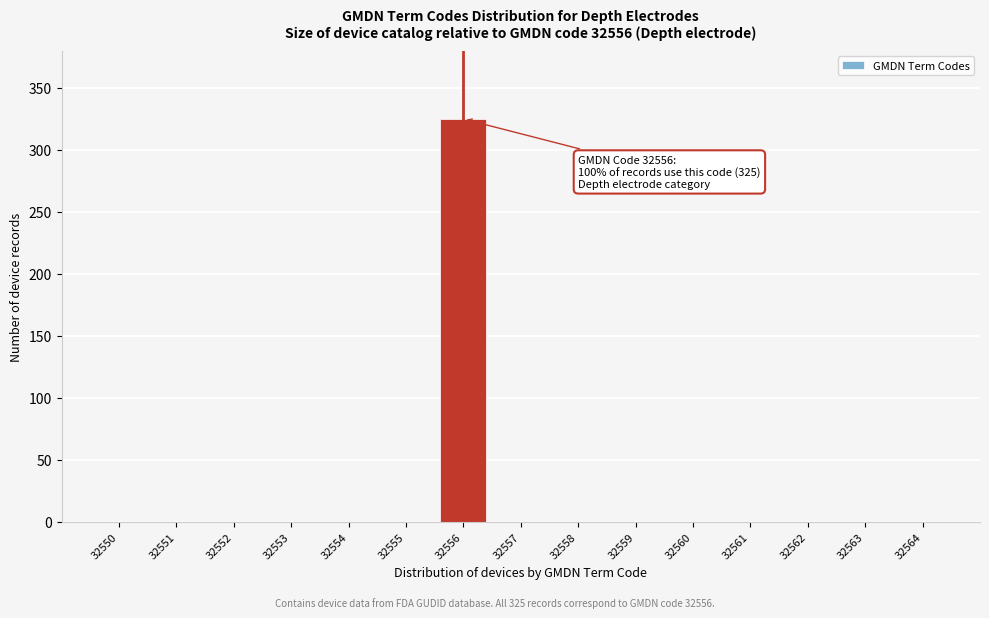

Reading left to right, extract all data points from this chart.

32550=0	32551=0	32552=0	32553=0	32554=0	32555=0	32556=325	32557=0	32558=0	32559=0	32560=0	32561=0	32562=0	32563=0	32564=0